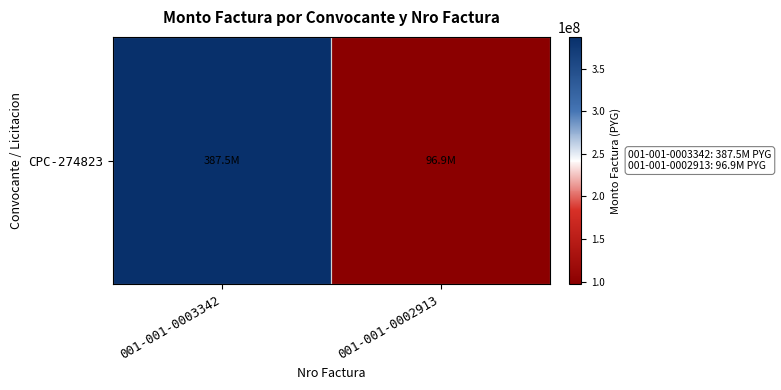

Rank the categories by value from highest to lowest.

001-001-0003342, 001-001-0002913